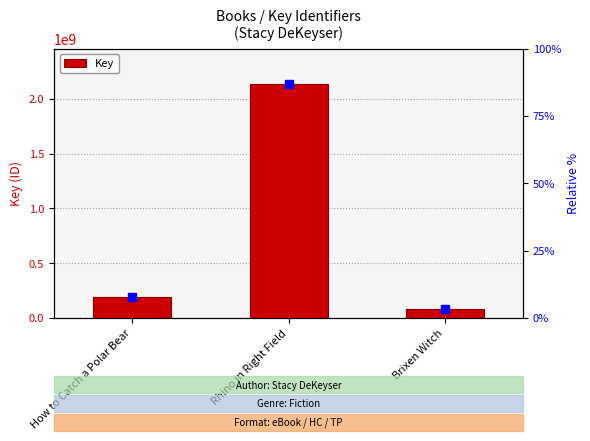

Approximately how many times larger is the value at Rhino in Right Field compared to Brixen Witch?

25.9